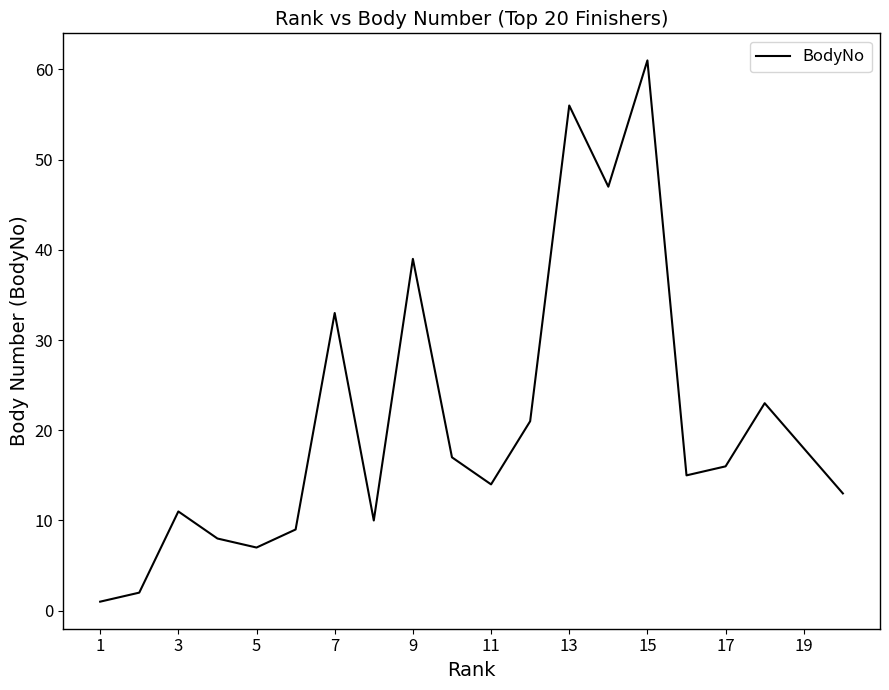

What is the maximum value shown in the chart?

61